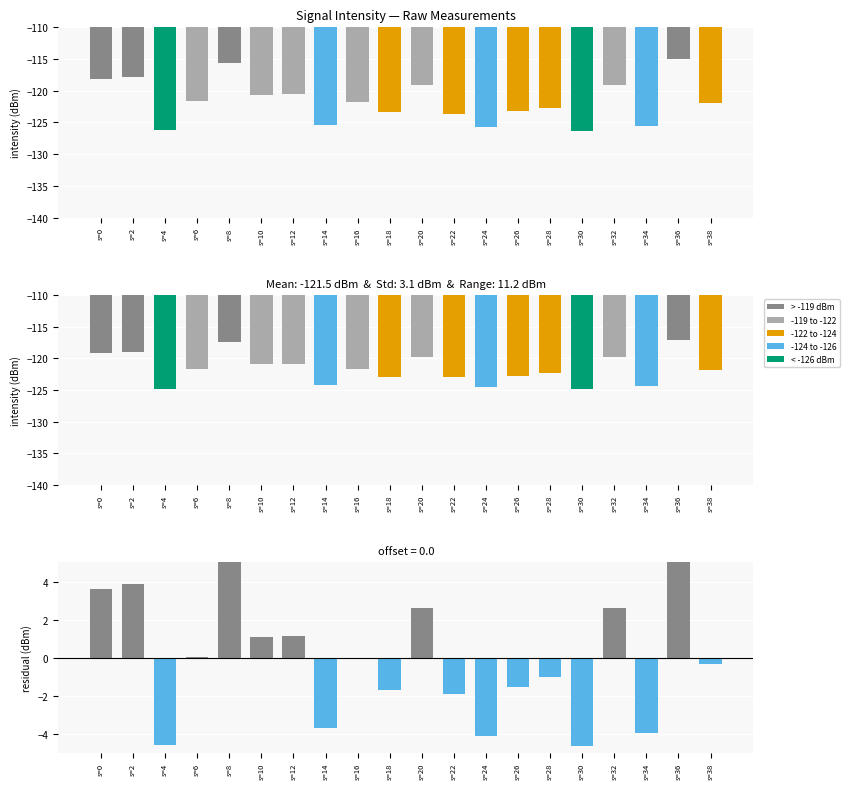

Rank the categories by residual value from lowest to highest.

s=30, s=4, s=24, s=34, s=14, s=22, s=18, s=26, s=28, s=38, s=16, s=6, s=10, s=12, s=32, s=20, s=0, s=2, s=8, s=36